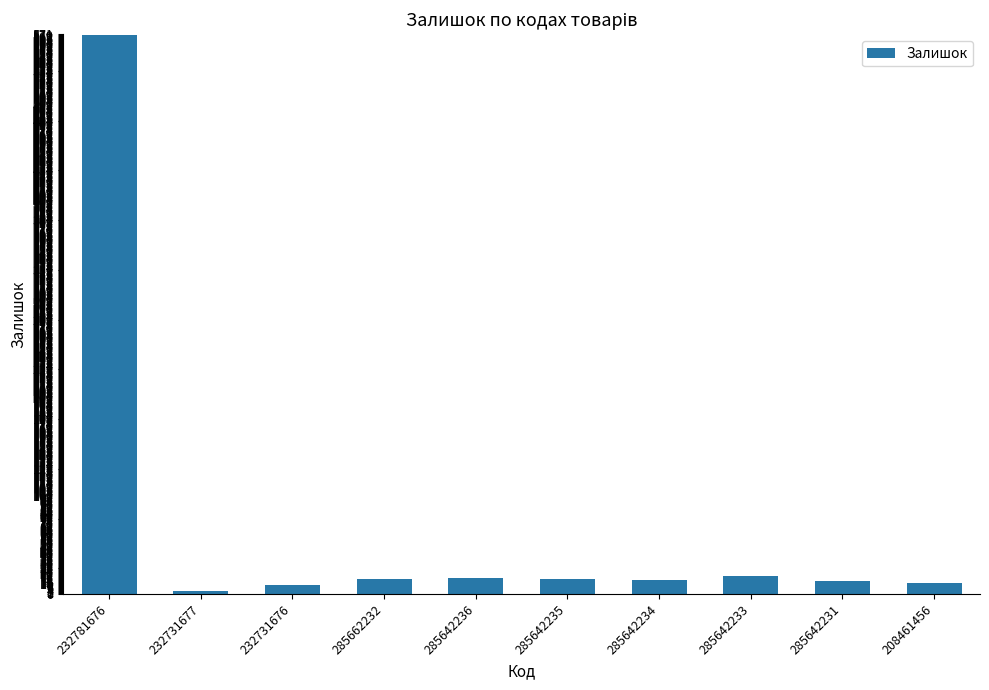

Does the chart contain any negative values?

No